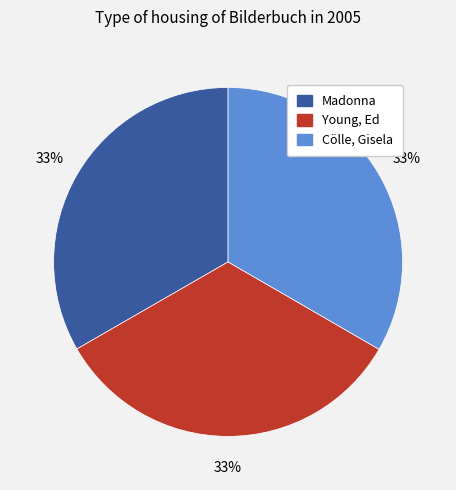

To the nearest percent, what portion does Young, Ed represent?

33%